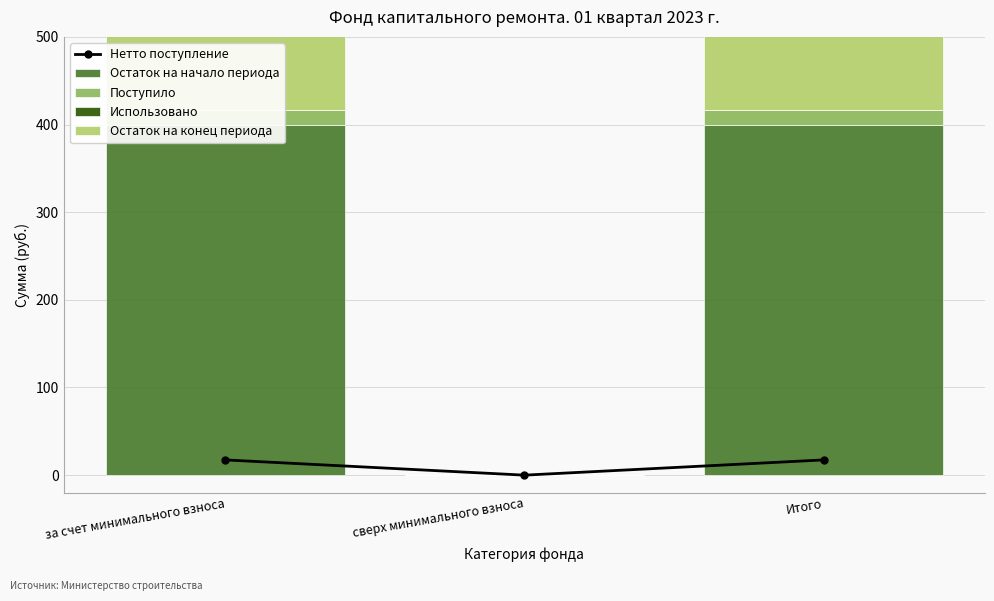

What is the average value of the Поступило series?

11.6